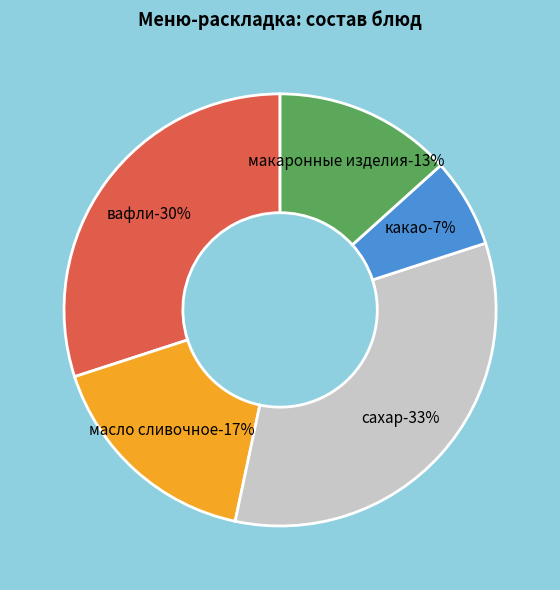

To the nearest percent, what percentage of the pie is макаронные изделия?

13%